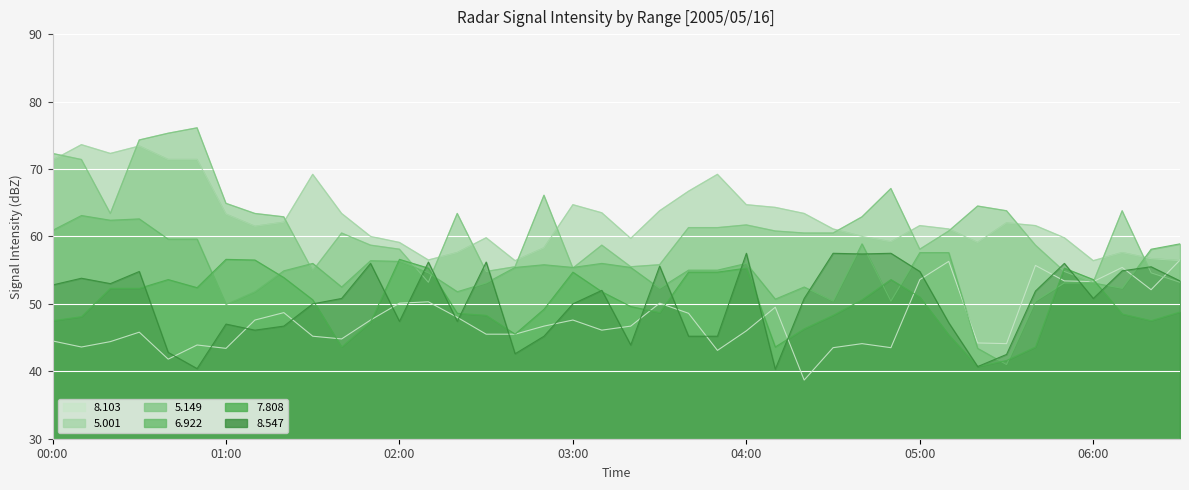

What is the maximum value shown in the chart?

76.1